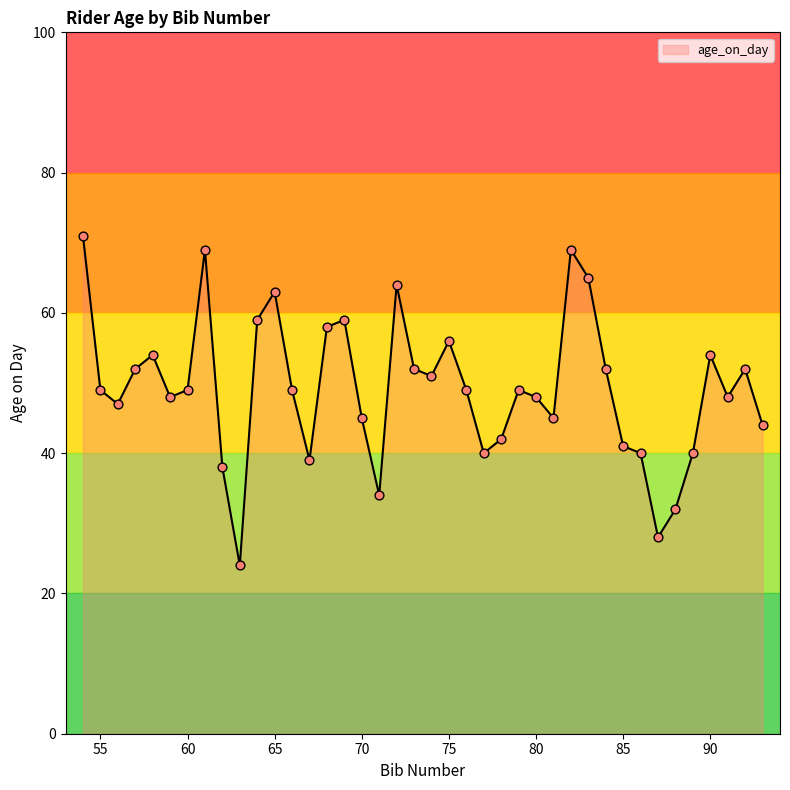

What is the difference between the maximum and minimum values?

47